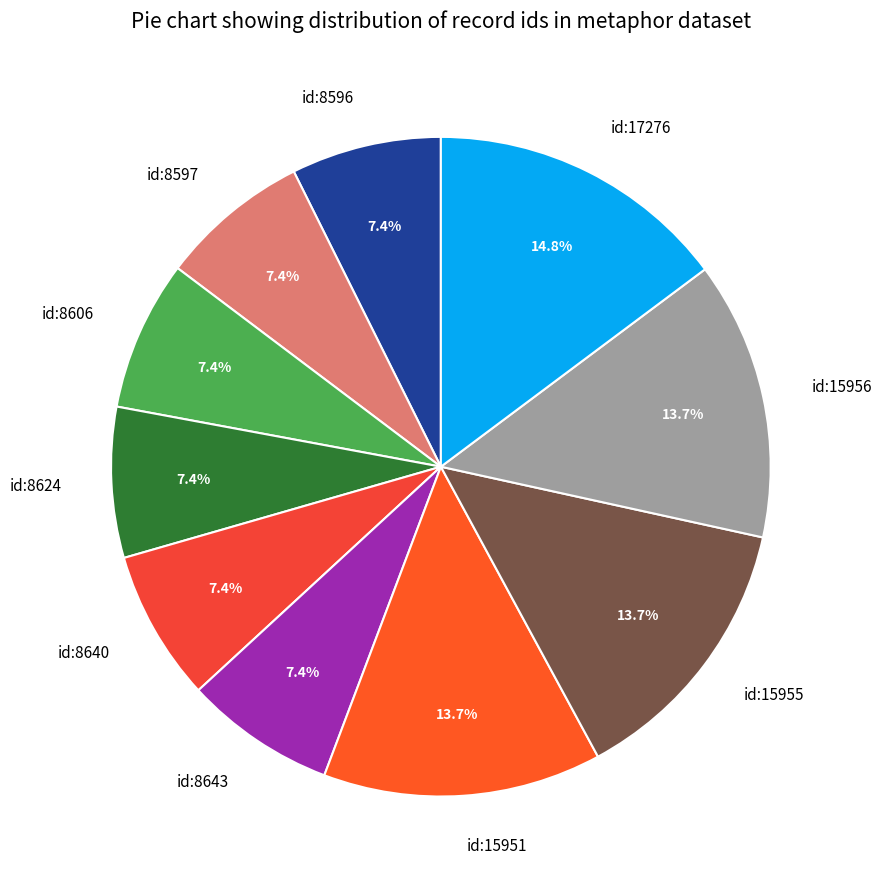

Which category has the biggest portion of the pie?

id:17276